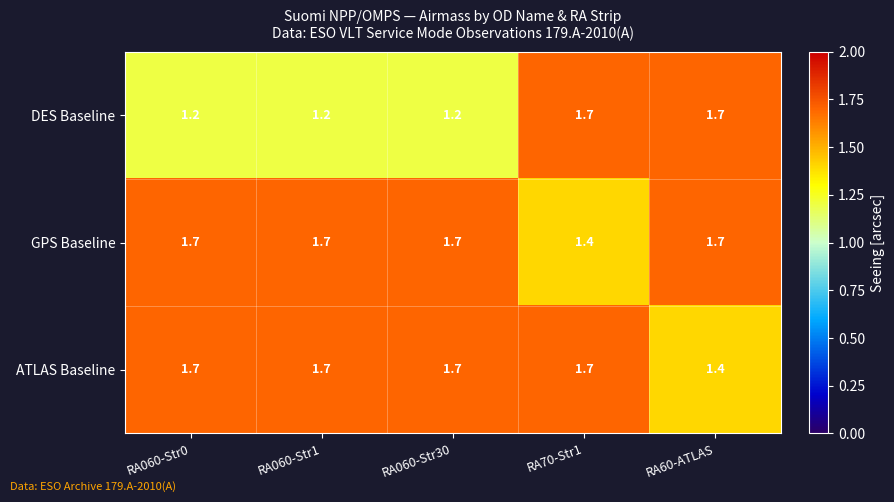

What is the sum of all DES Baseline values?

7.0